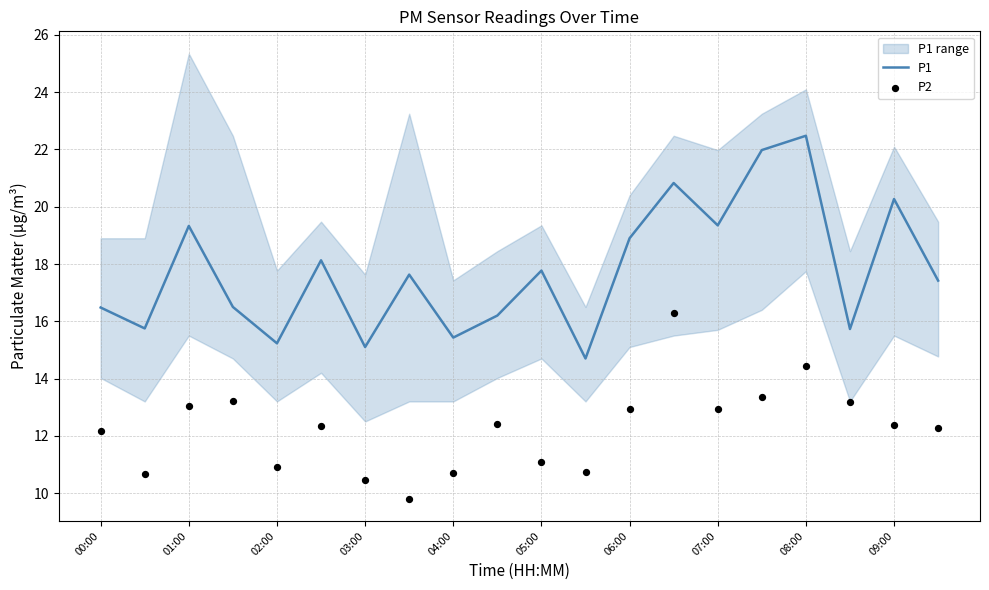

Which series has the largest total across all categories?

P1